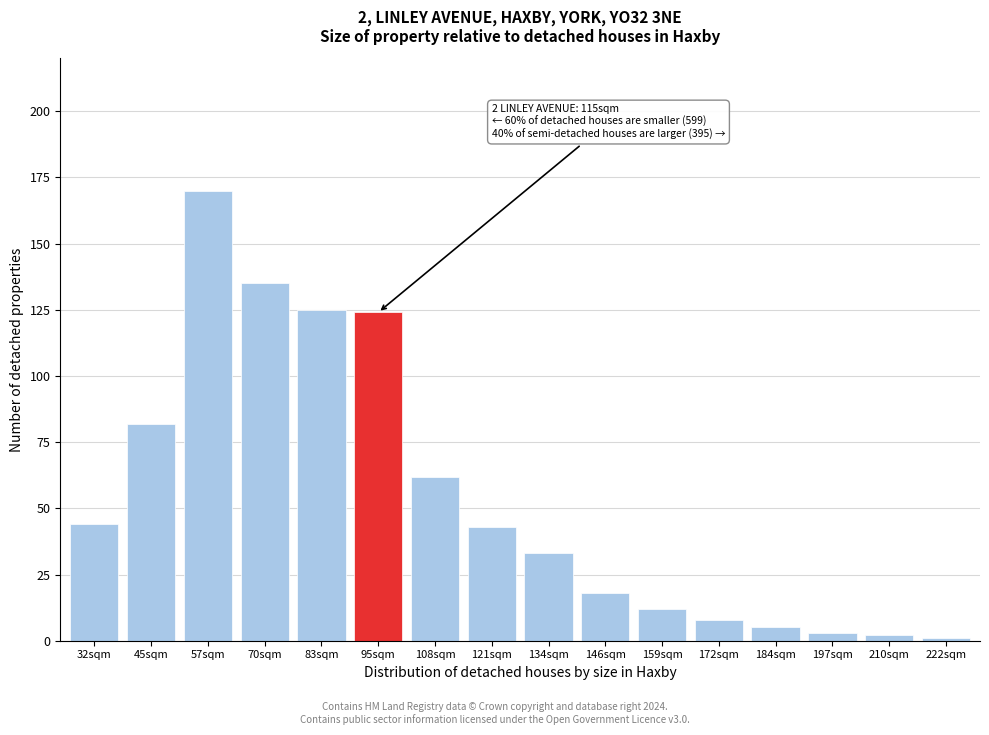

Reading right to left, transcribe all the data shown in this chart.

222sqm=1	210sqm=2	197sqm=3	184sqm=5	172sqm=8	159sqm=12	146sqm=18	134sqm=33	121sqm=43	108sqm=62	95sqm=124	83sqm=125	70sqm=135	57sqm=170	45sqm=82	32sqm=44